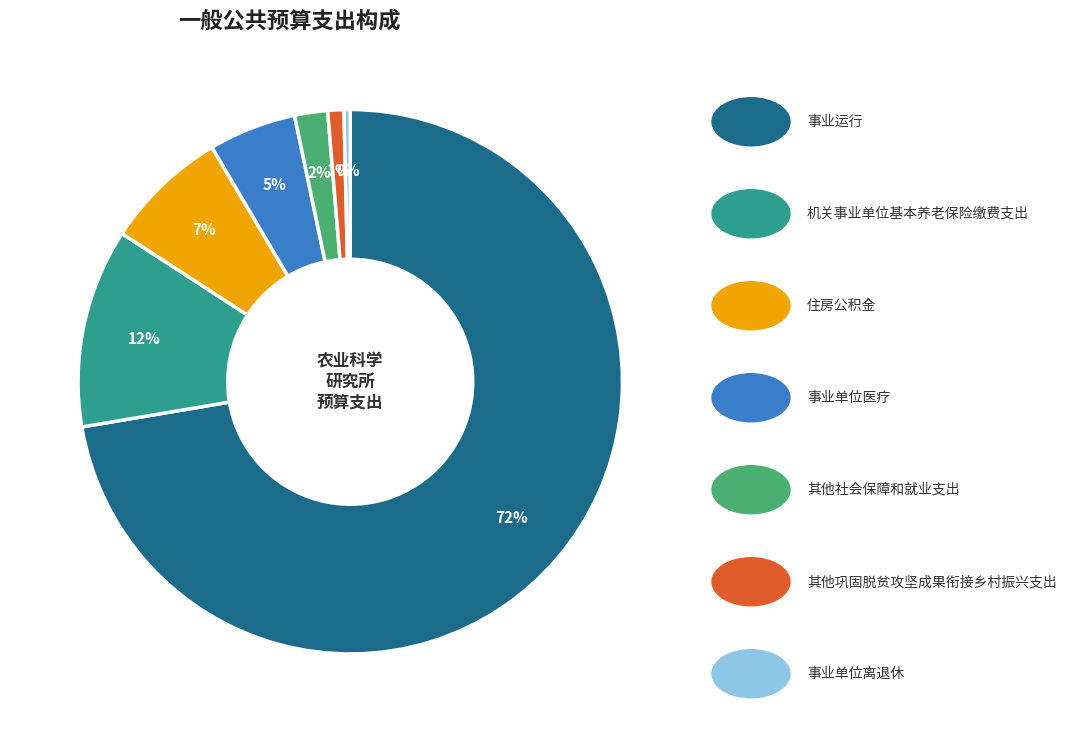

Count the number of slices in the pie.

7